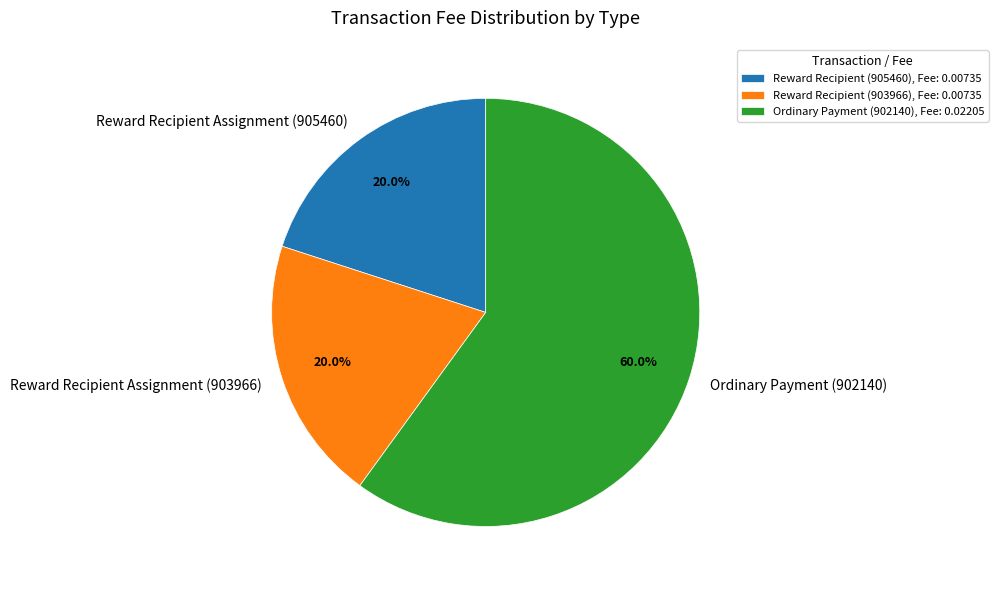

Count the number of slices in the pie.

3